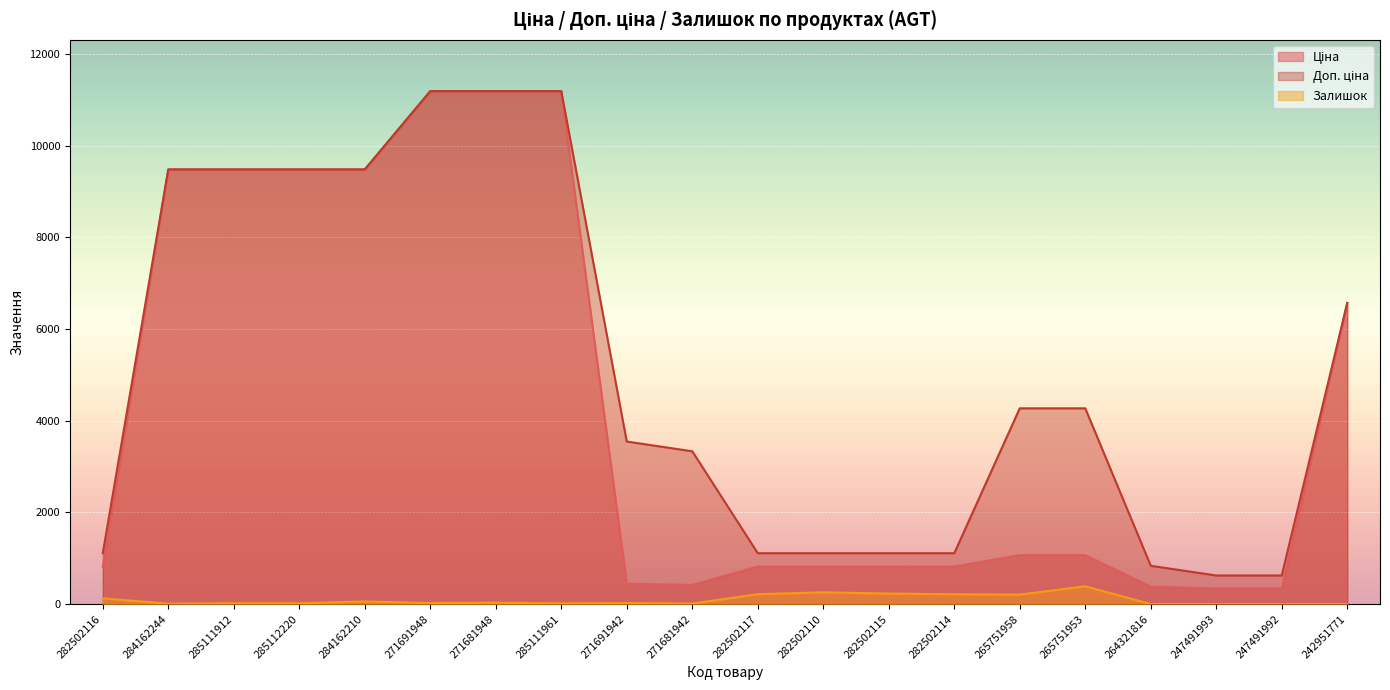

What is the value of the Доп. ціна point at the 15th from the left?

4269.4